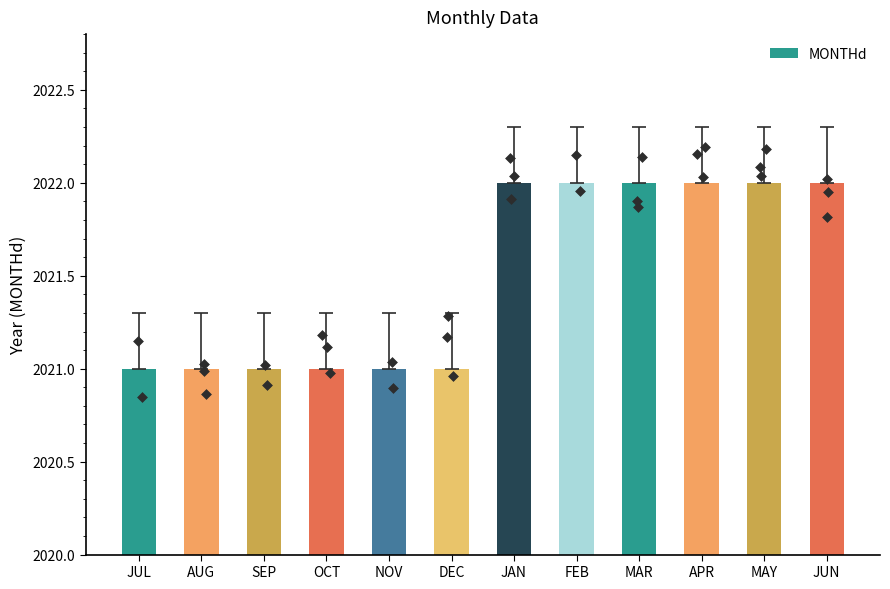

Between JUL and JAN, which is larger?

JAN